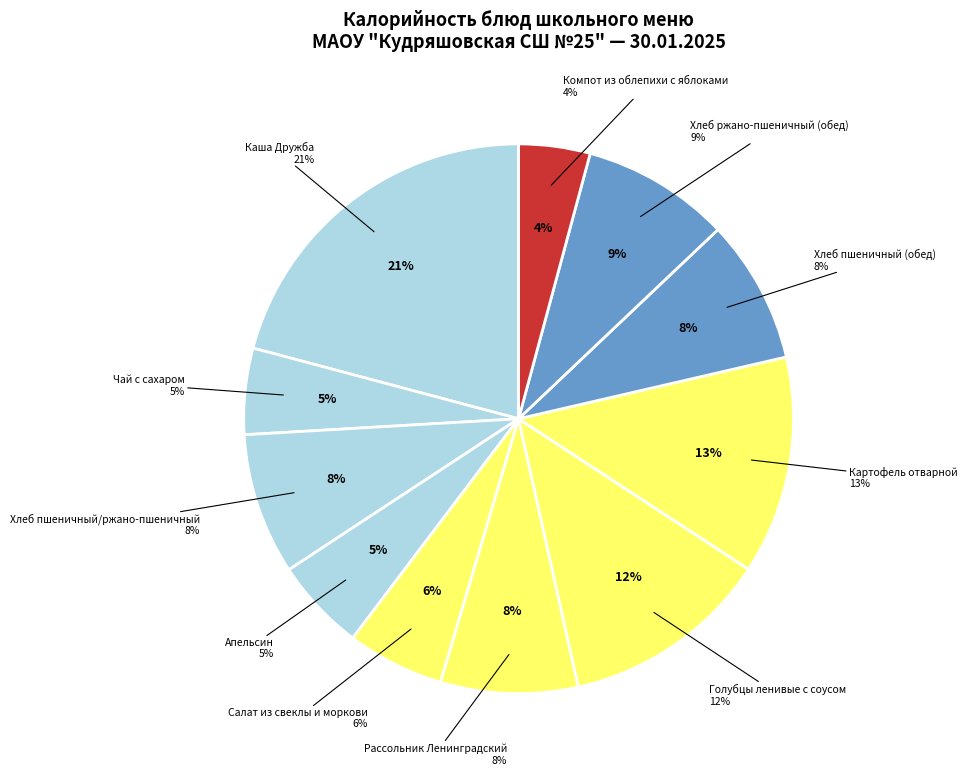

Is there any slice that represents more than half of the pie?

No